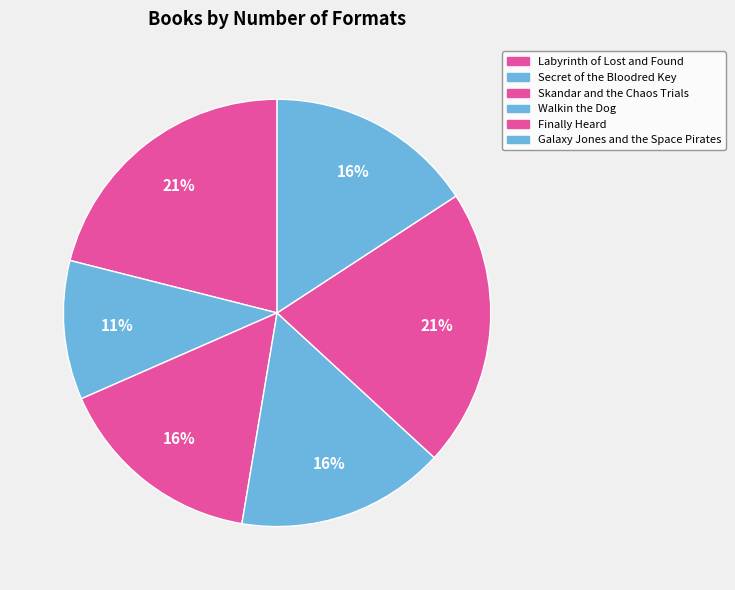

What is the largest slice in the pie chart?

Labyrinth of Lost and Found